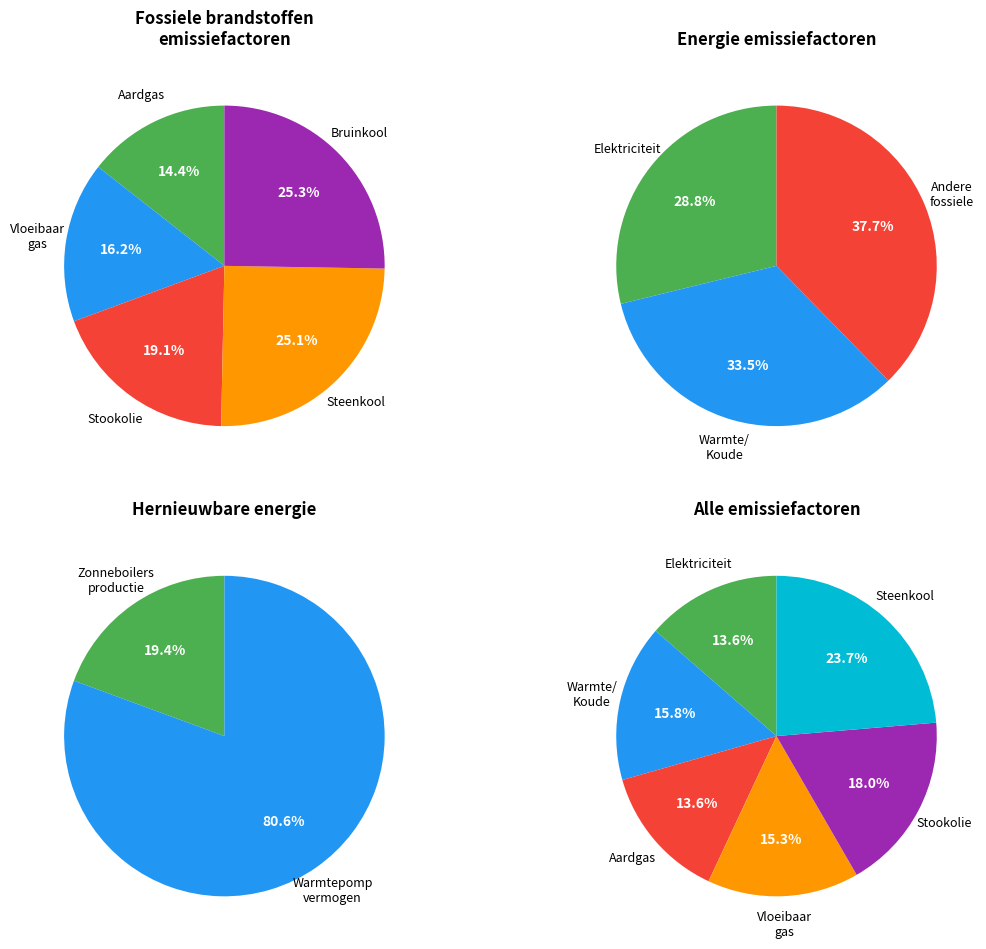

How many slices are in this pie chart?

2